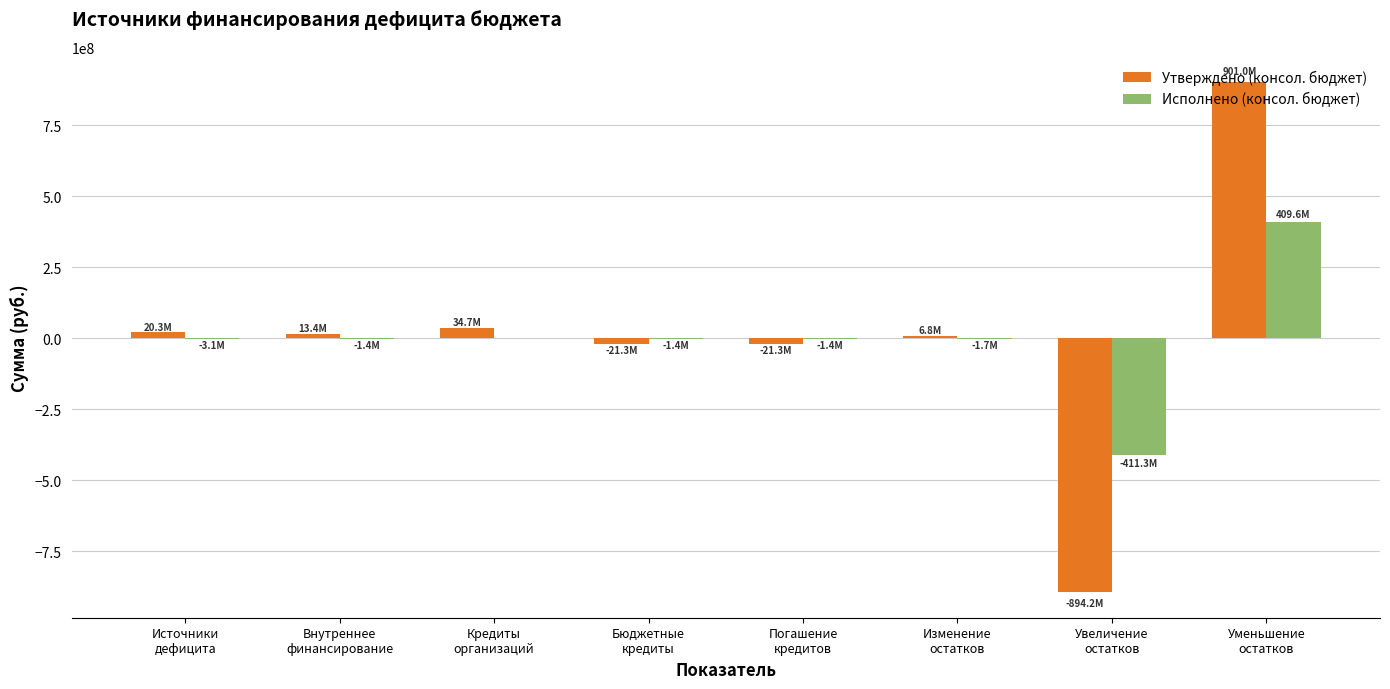

What is the sum of all Утверждено (консол. бюджет) values?

39544823.0